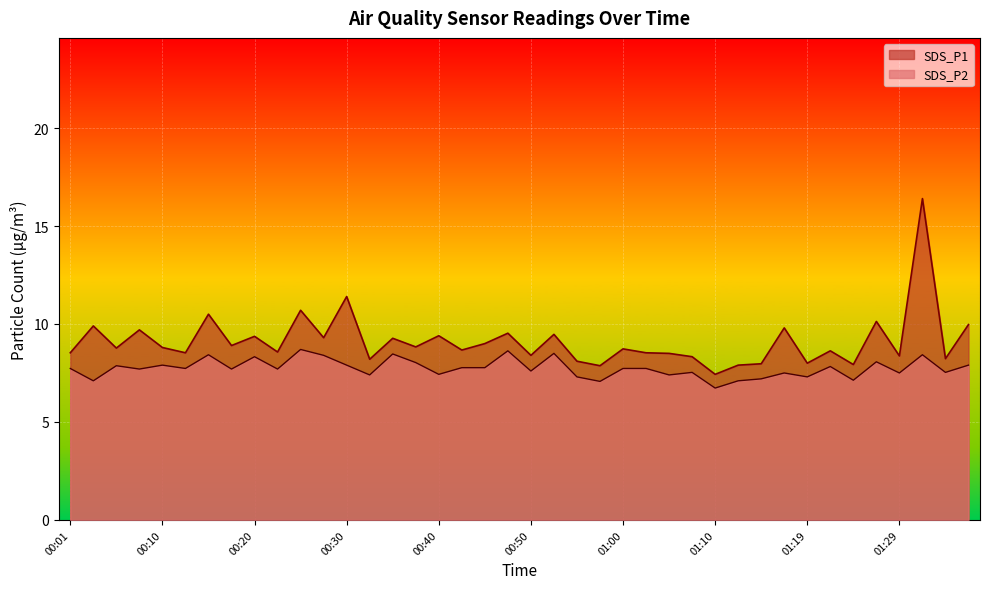

Reading left to right, transcribe all the data shown in this chart.

SDS_P1: 8.5	9.9	8.8	9.7	8.8	8.5	10.5	8.9	9.4	8.6	10.7	9.3	11.4	8.2	9.3	8.8	9.4	8.7	9.0	9.5	8.4	9.5	8.1	7.9	8.7	8.5	8.5	8.3	7.4	7.9	8.0	9.8	8.0	8.6	7.9	10.1	8.4	16.4	8.2	10.0
SDS_P2: 7.7	7.1	7.9	7.7	7.9	7.7	8.4	7.7	8.3	7.7	8.7	8.4	7.9	7.4	8.5	8.0	7.4	7.8	7.8	8.6	7.6	8.5	7.3	7.1	7.7	7.7	7.4	7.5	6.7	7.1	7.2	7.5	7.3	7.8	7.1	8.1	7.5	8.4	7.5	7.9